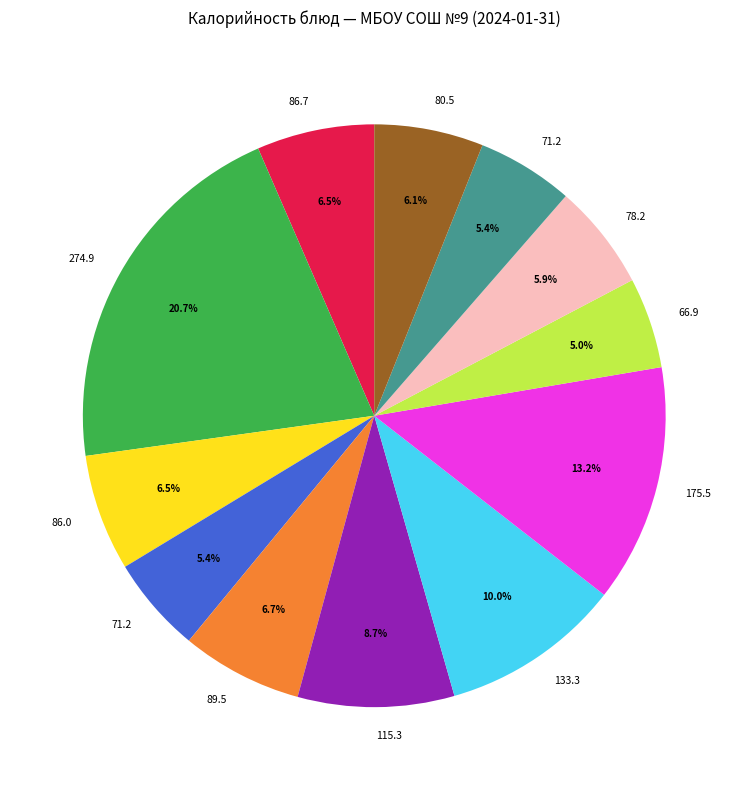

Is there any slice that represents more than half of the pie?

No